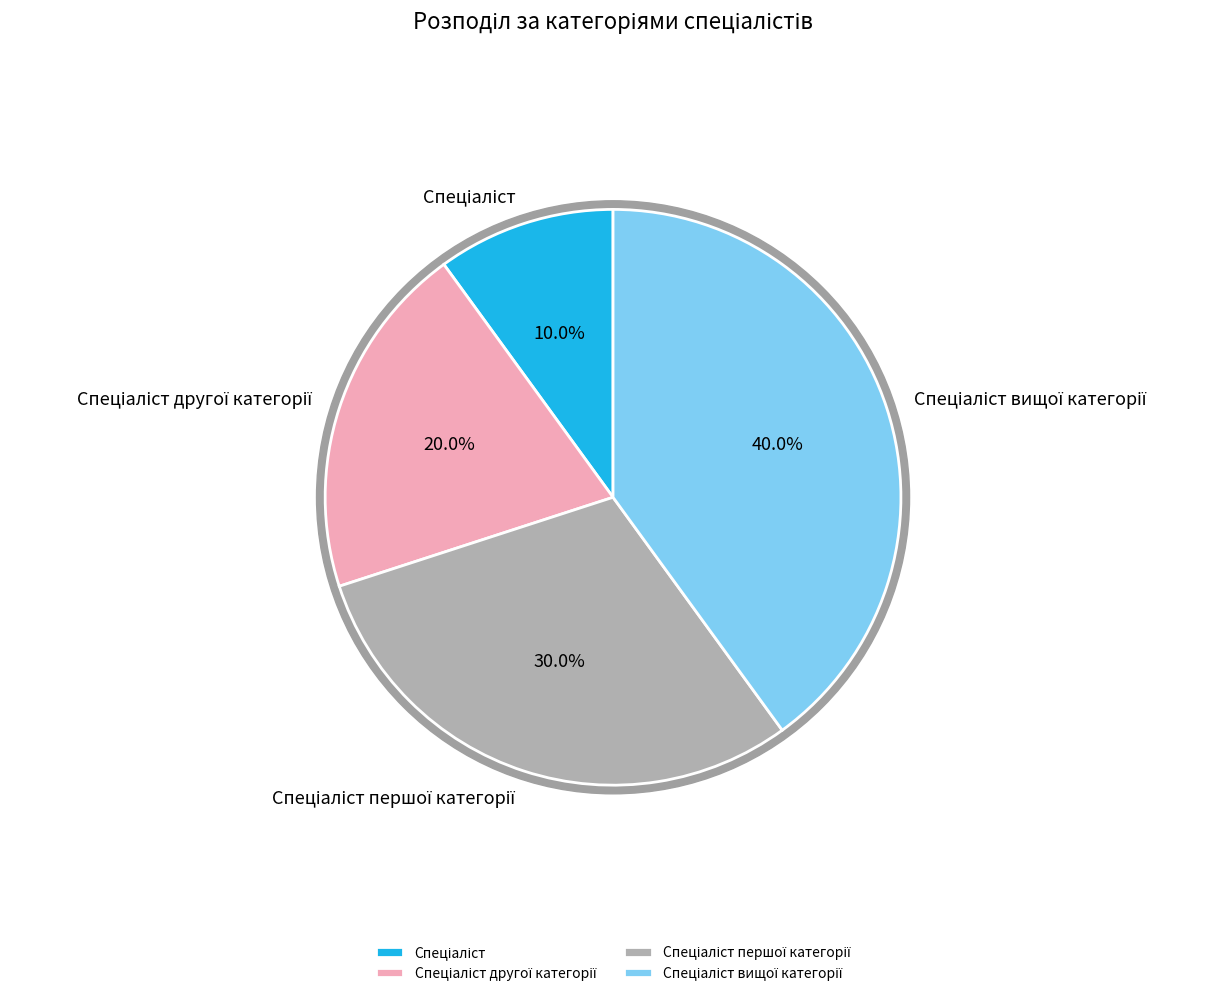

To the nearest percent, what percentage of the pie is Спеціаліст?

10%